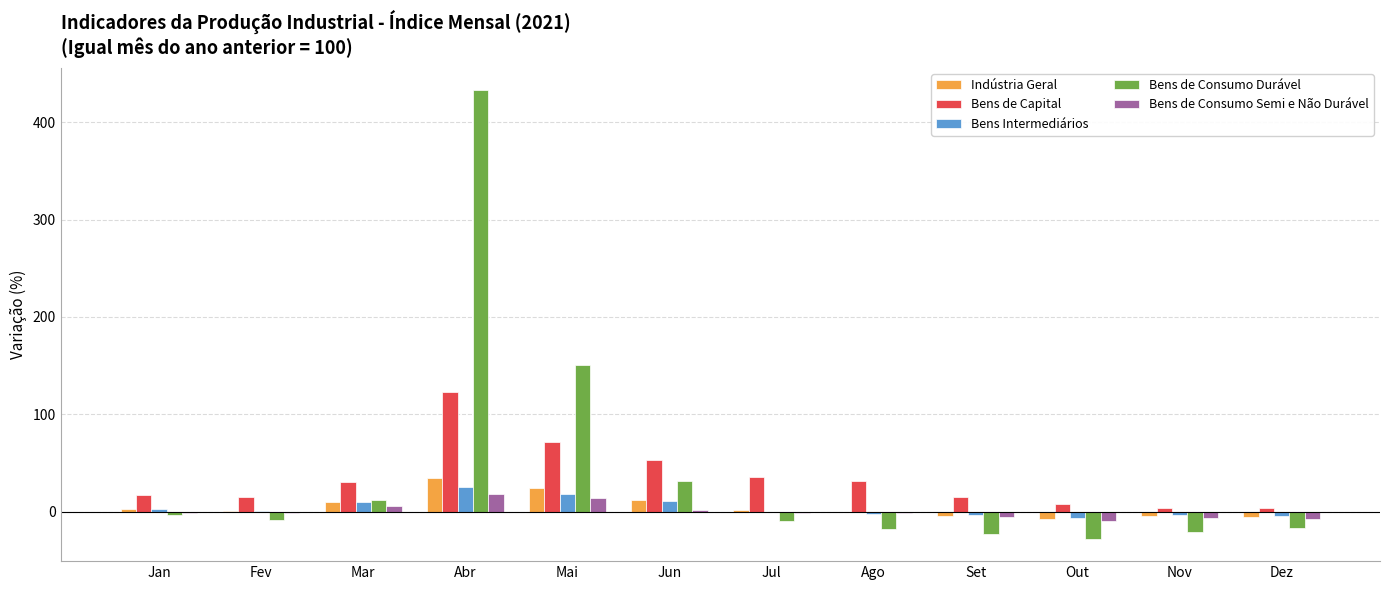

True or false: Bens de Capital has a value of 167.4 at Abr.

False